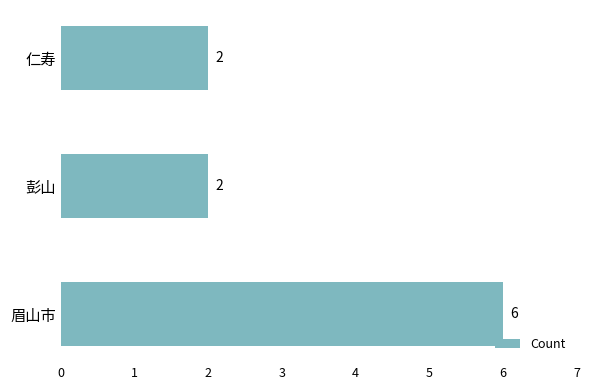

What is the average value?

3